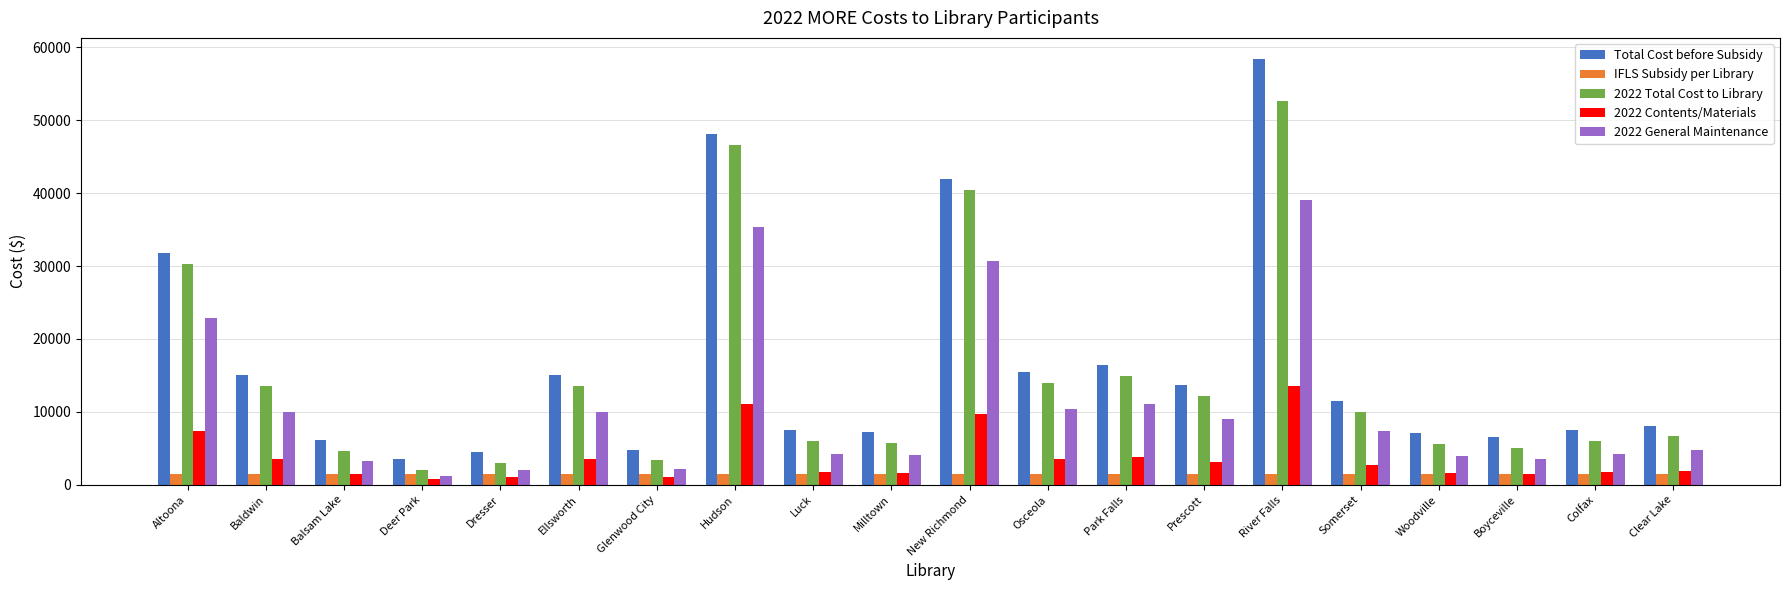

What is the lowest value of the 2022 General Maintenance series?

1216.9